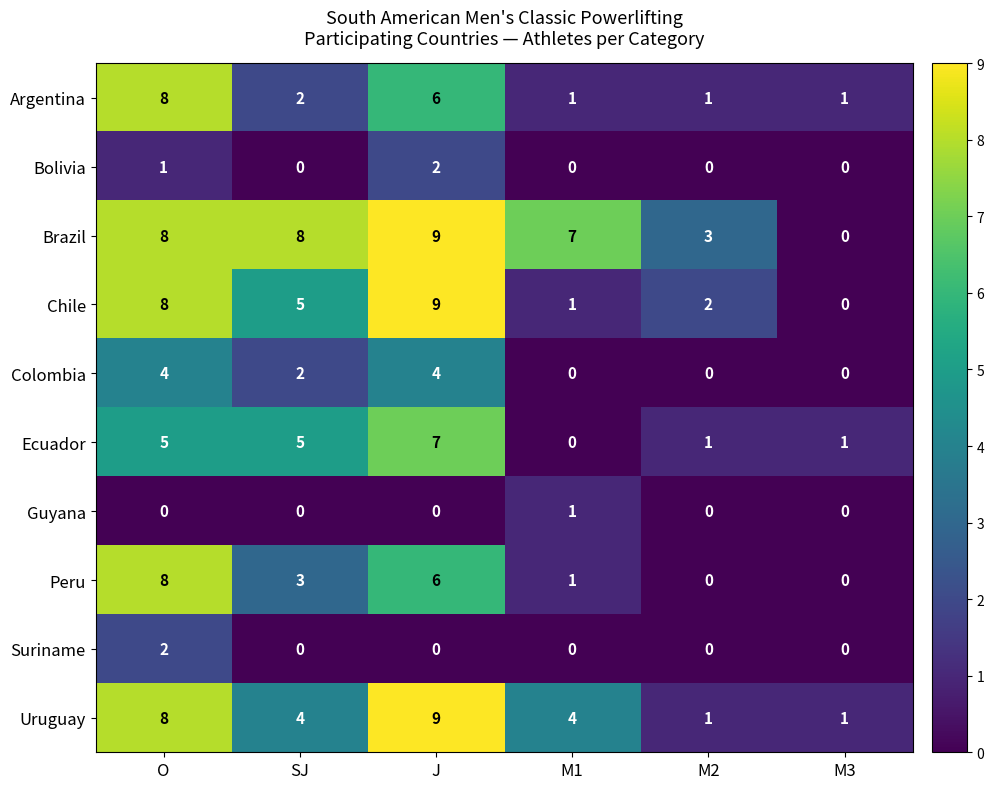

How many values in the Argentina series are below 2?

3